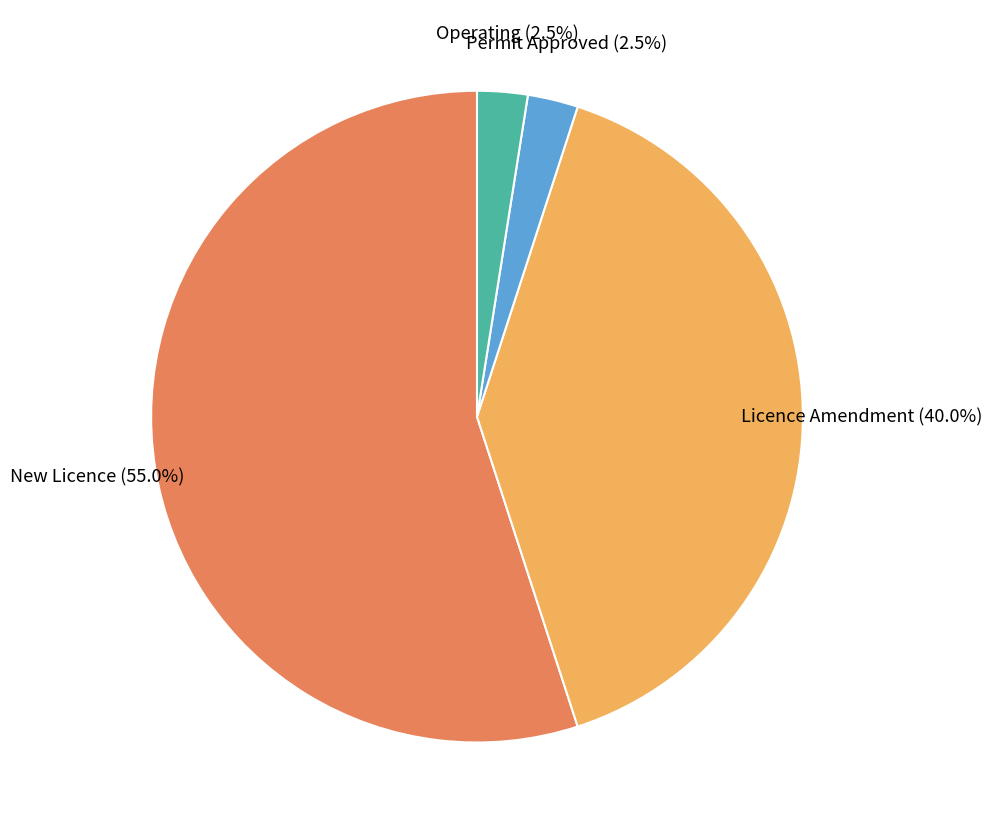

Is there any slice that represents more than half of the pie?

Yes